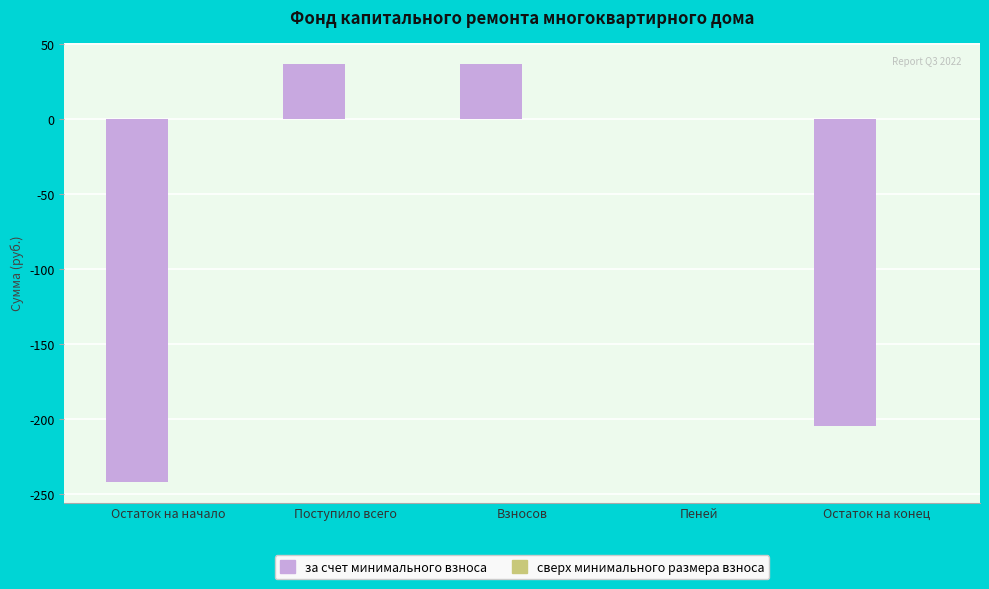

True or false: the data shows 58.7 at Поступило всего.

False